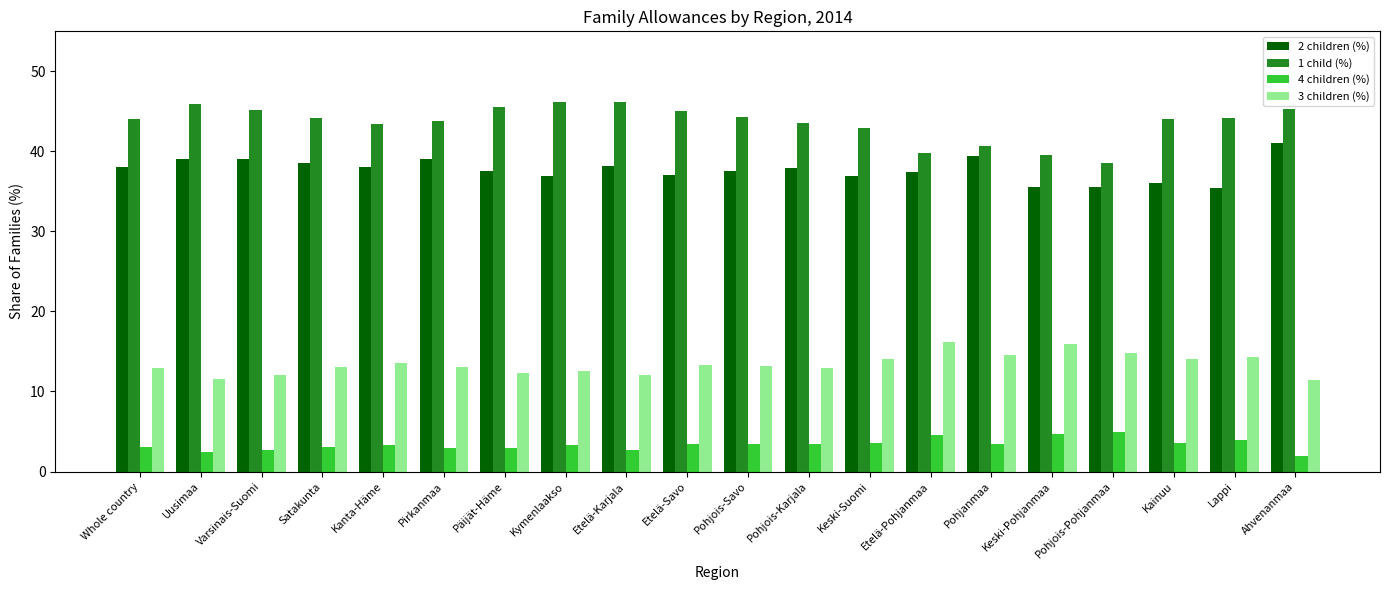

What is the sum of the 2 children (%) values at Varsinais-Suomi and Pirkanmaa?

78.1